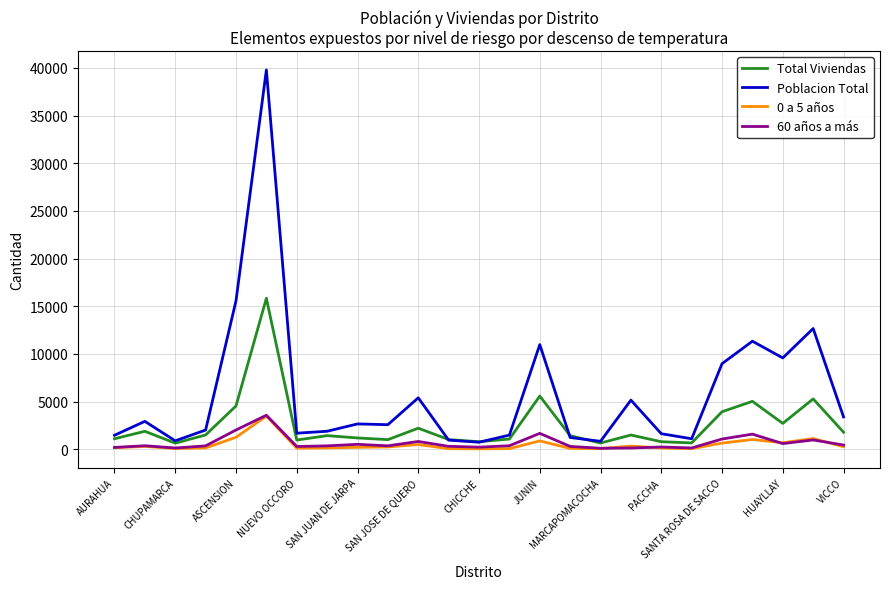

What is the difference between the maximum and minimum values in the 60 años a más series?

3463